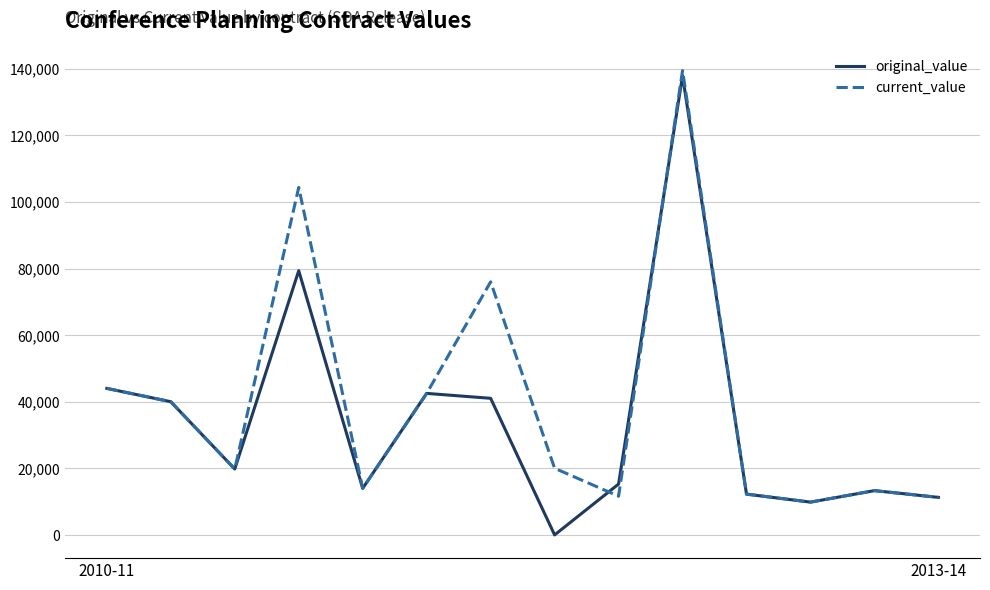

What is the maximum value shown in the chart?

139415.0